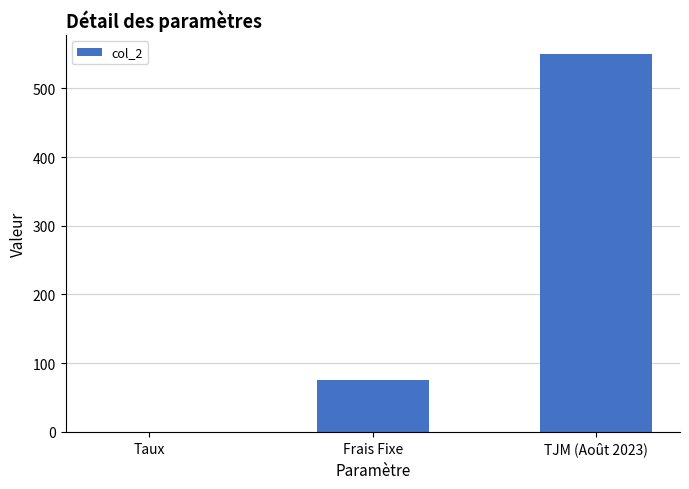

Between TJM (Août 2023) and Taux, which is larger?

TJM (Août 2023)